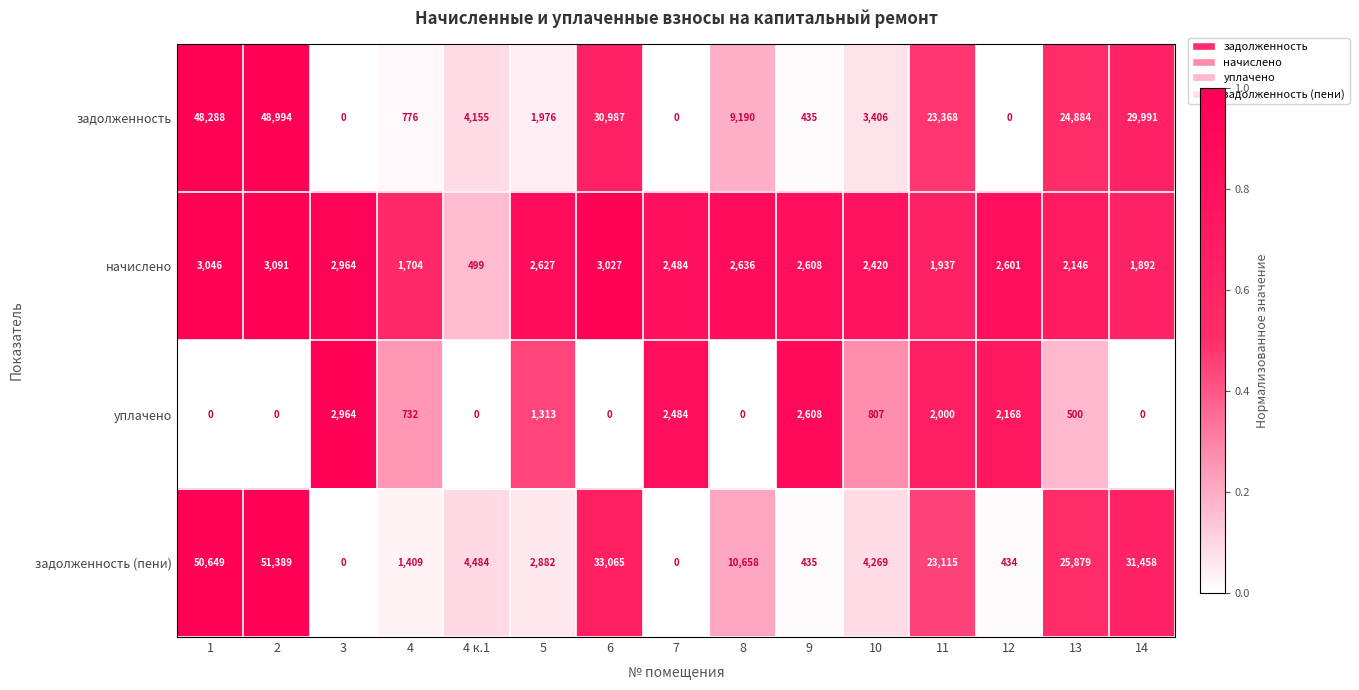

Which series has the widest spread of values?

задолженность (пени)